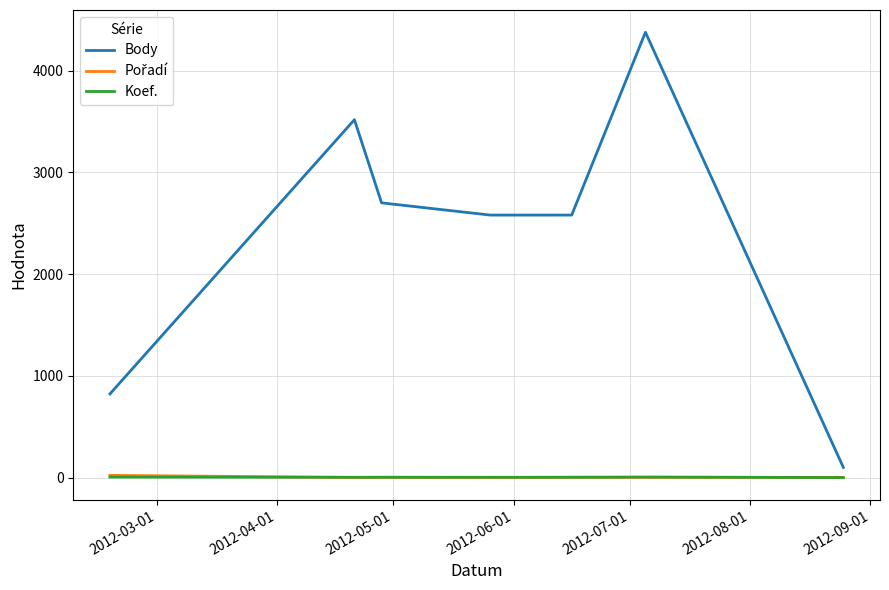

Which series has the widest spread of values?

Body